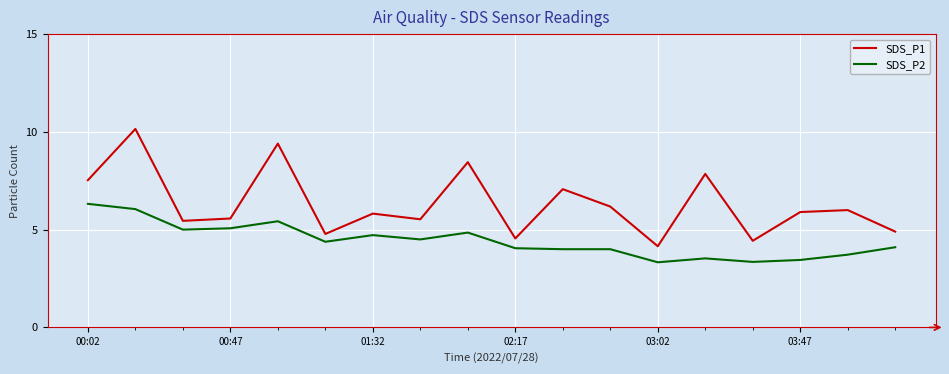

What is the minimum value for SDS_P2?

3.3